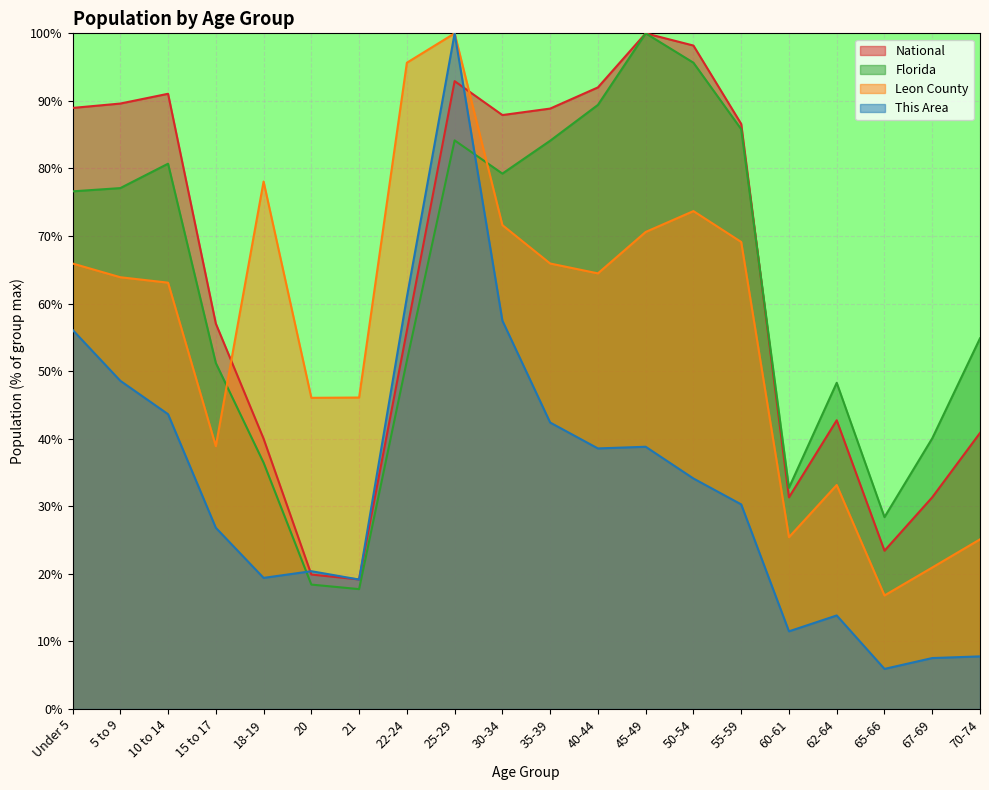

At which category does Leon County reach its first local valley?

15 to 17